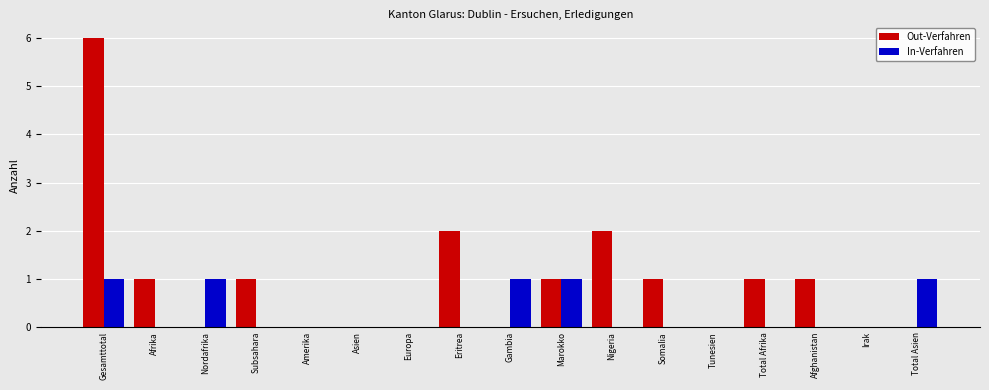

Reading left to right, extract all data points from this chart.

Out-Verfahren: Gesamttotal=6	Afrika=1	Nordafrika=0	Subsahara=1	Amerika=0	Asien=0	Europa=0	Eritrea=2	Gambia=0	Marokko=1	Nigeria=2	Somalia=1	Tunesien=0	Total Afrika=1	Afghanistan=1	Irak=0	Total Asien=0
In-Verfahren: Gesamttotal=1	Afrika=0	Nordafrika=1	Subsahara=0	Amerika=0	Asien=0	Europa=0	Eritrea=0	Gambia=1	Marokko=1	Nigeria=0	Somalia=0	Tunesien=0	Total Afrika=0	Afghanistan=0	Irak=0	Total Asien=1